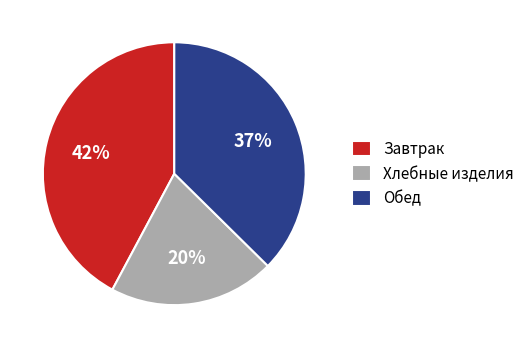

Approximately how many times larger is the value at Обед compared to Завтрак?

0.9